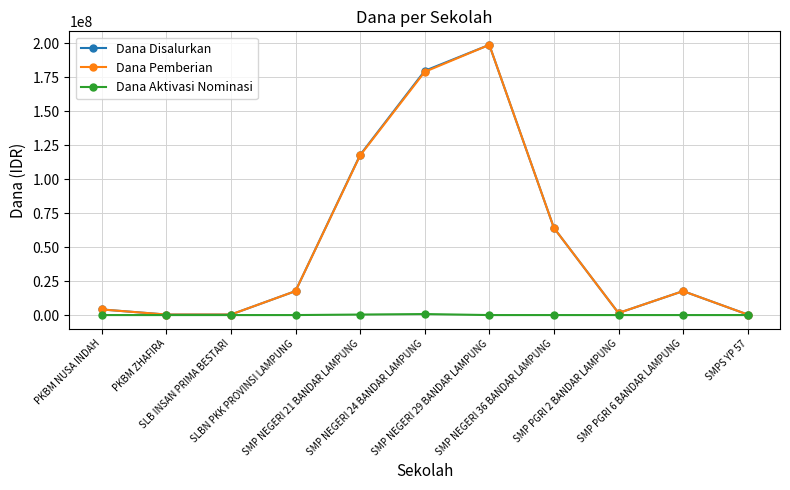

What is the maximum value for Dana Pemberian?

198750000